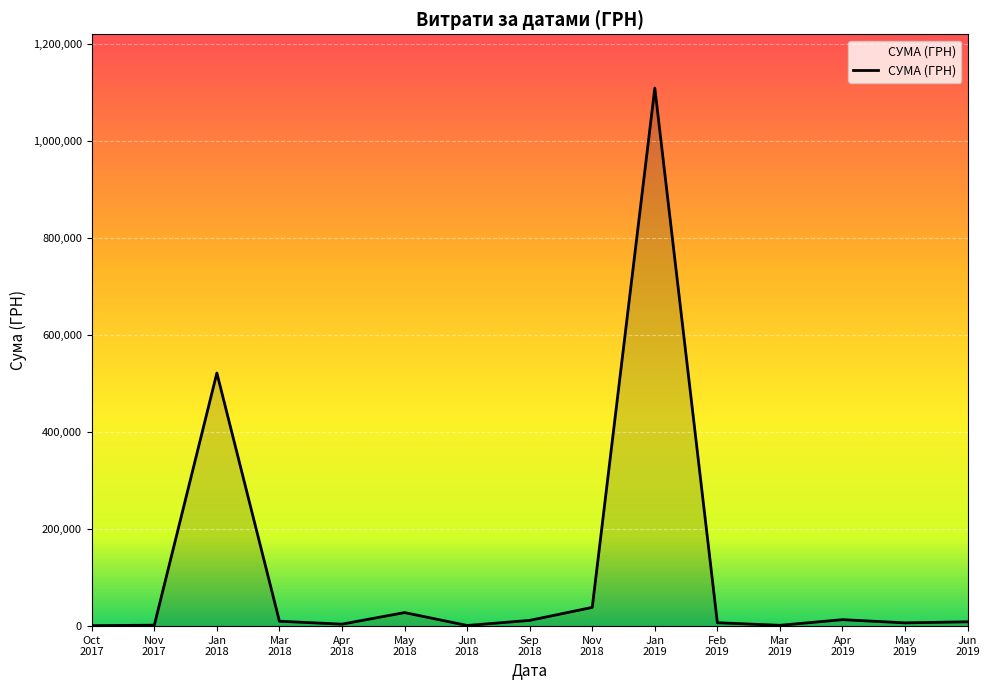

Does the chart display data point markers on the line(s)?

No